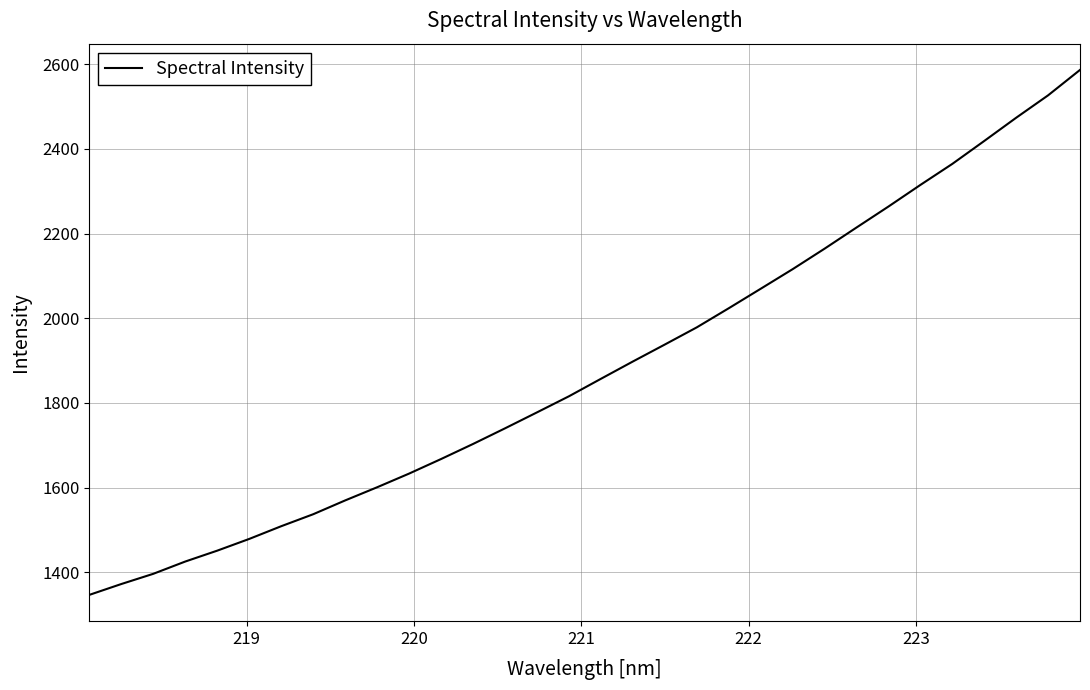

What is the maximum value shown in the chart?

2586.8